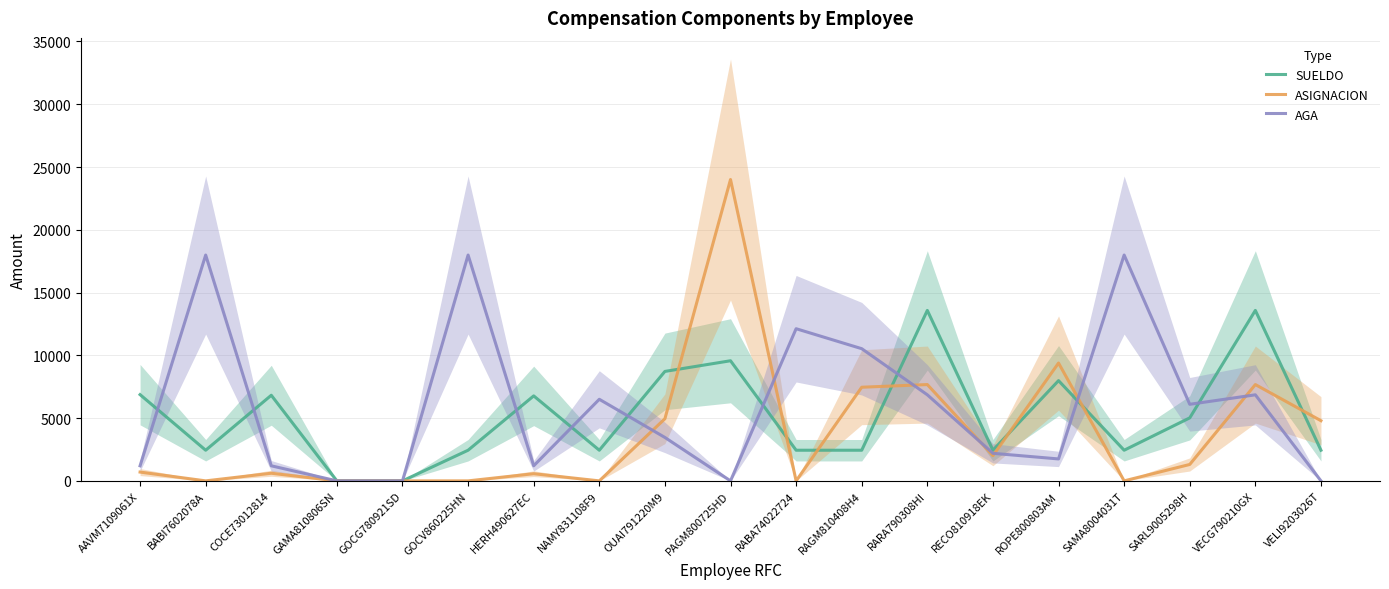

Does the chart display data point markers on the line(s)?

No